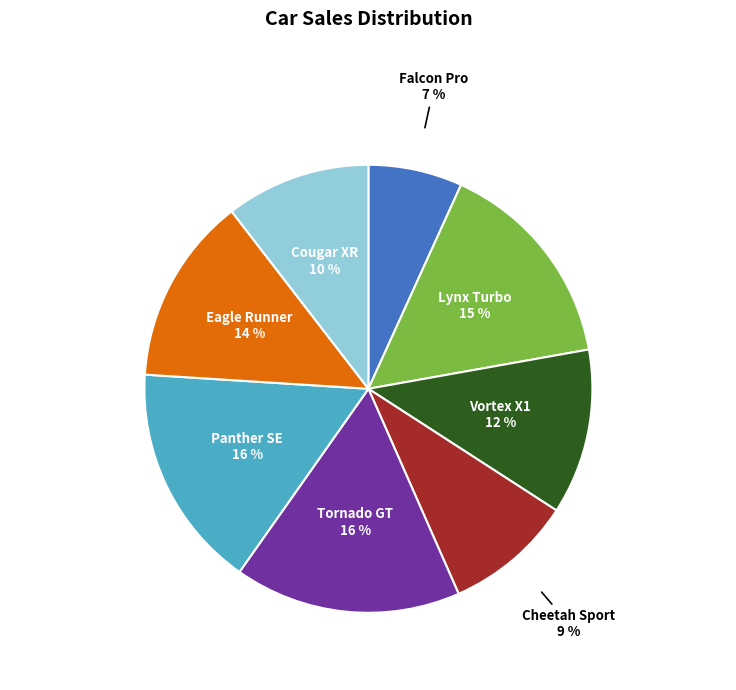

Does any single category account for the majority?

No